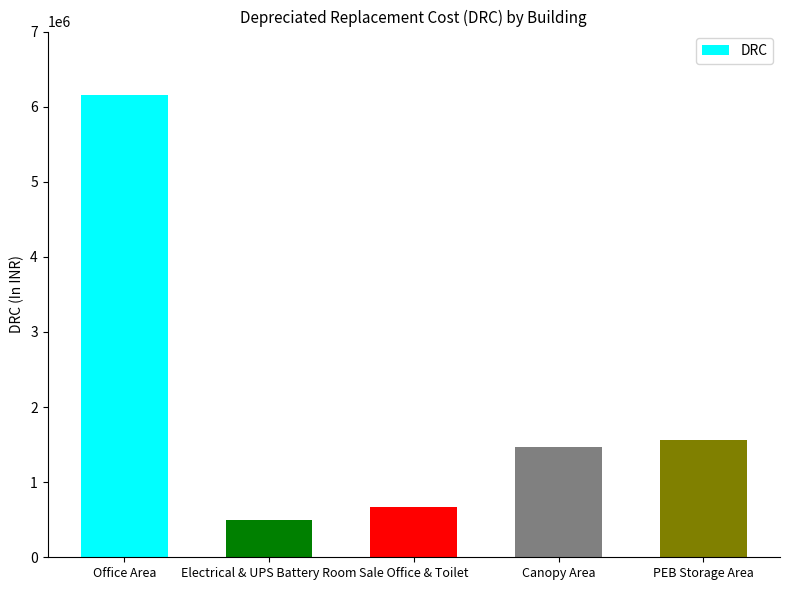

True or false: the data shows 10035808.5 at Office Area.

False